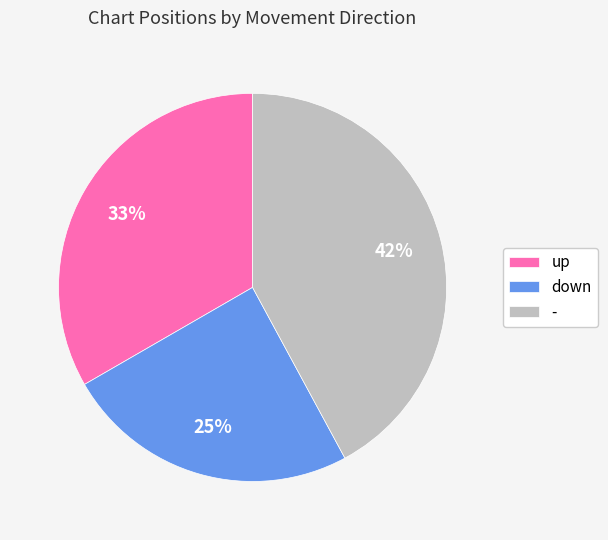

What is the ratio of the value at - to the value at down?

1.7